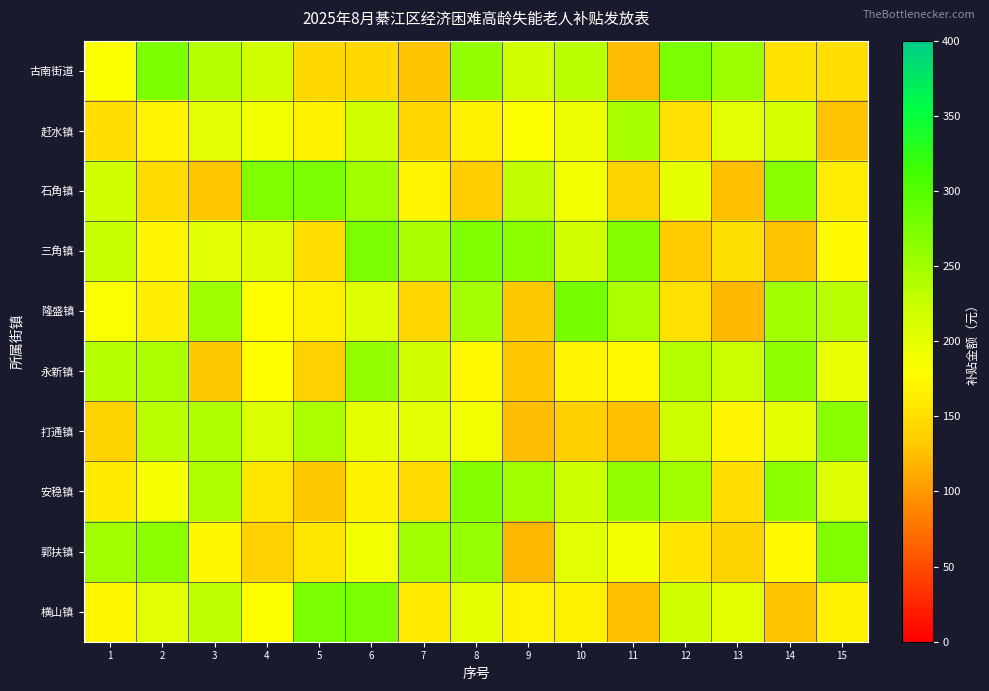

Which series changed the most between 12 and 14?

古南街道